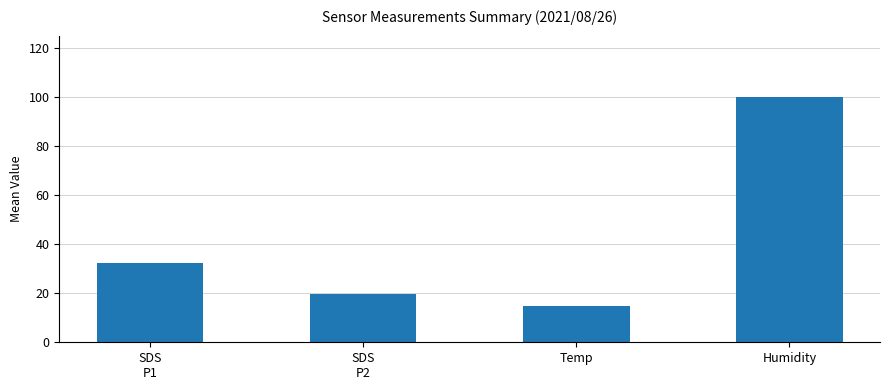

What is the difference between the maximum and minimum values?

85.1